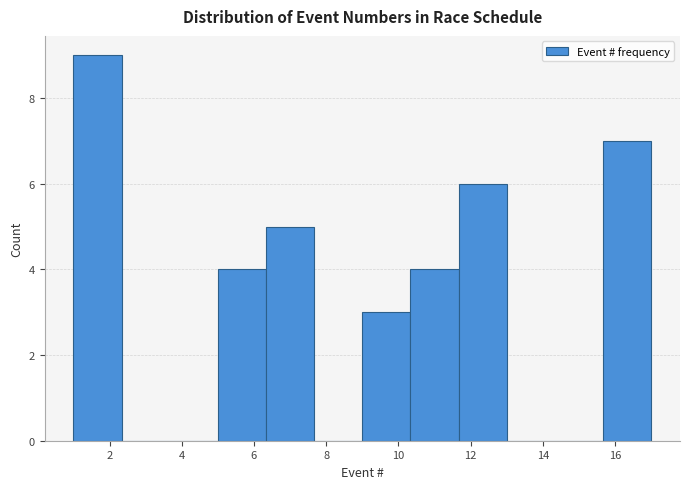

Over which range of the x-axis is the bar tallest?

1.0 to 2.4